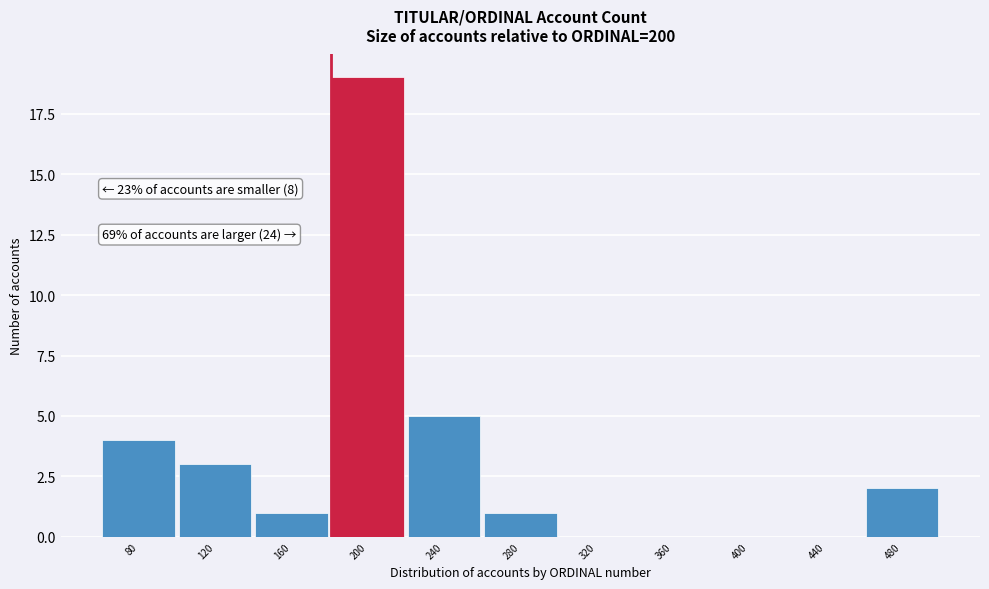

Reading left to right, list all the values displayed in this chart.

80=4	120=3	160=1	200=19	240=5	280=1	320=0	360=0	400=0	440=0	480=2